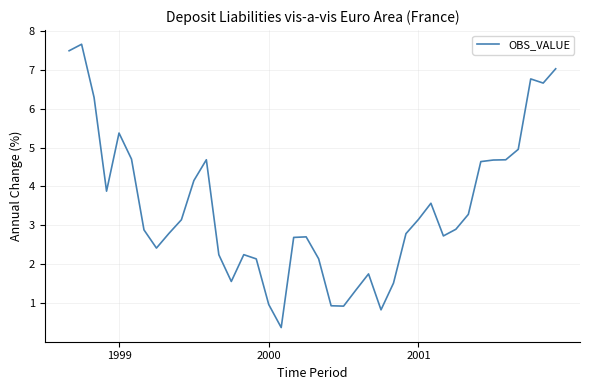

What is the maximum value shown in the chart?

7.7